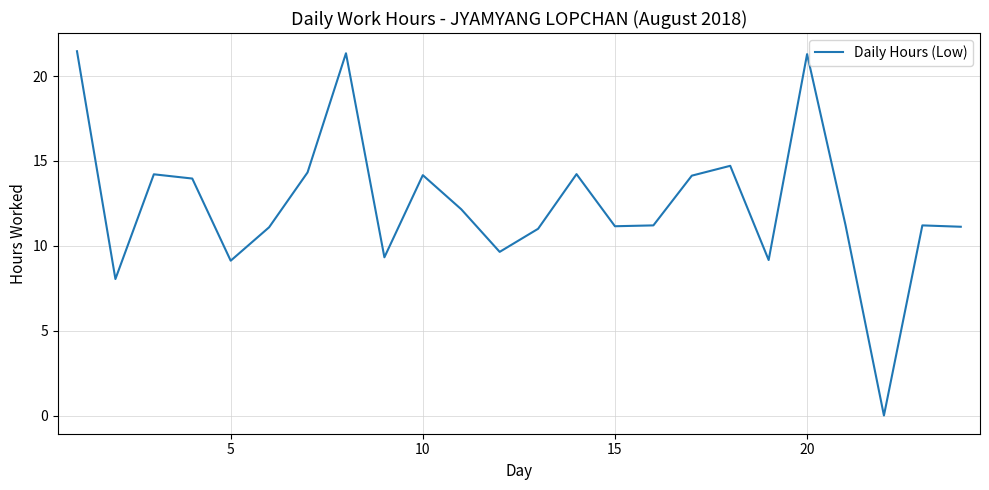

What is the difference between the maximum and minimum values?

21.5